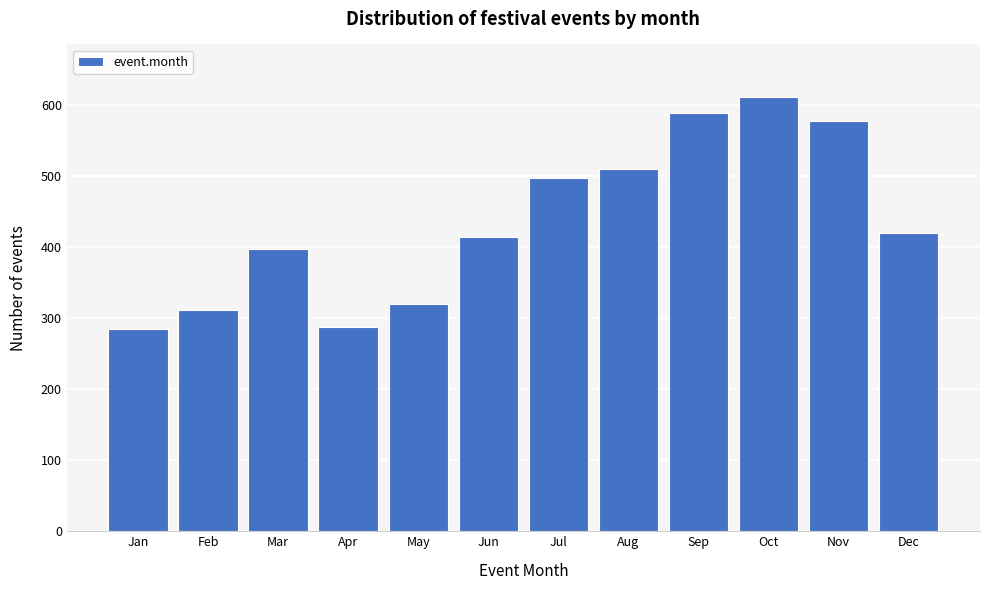

What is the ratio of the value at Feb to the value at Nov?

0.5